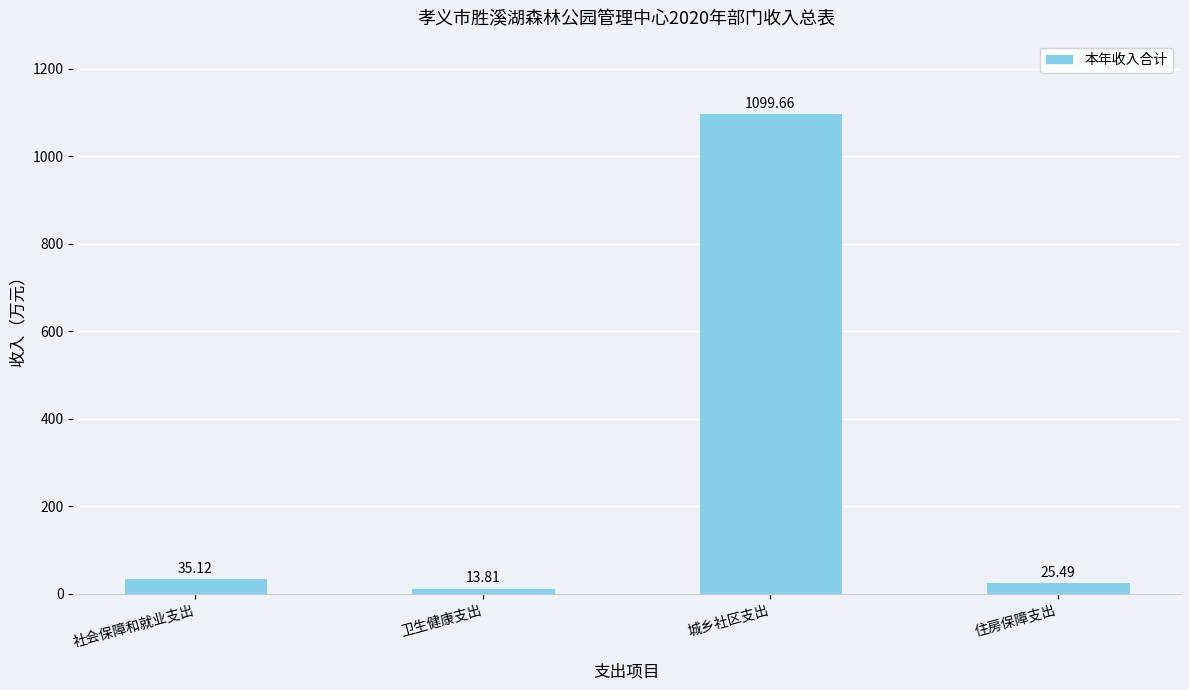

Read the value at 城乡社区支出.

1099.7